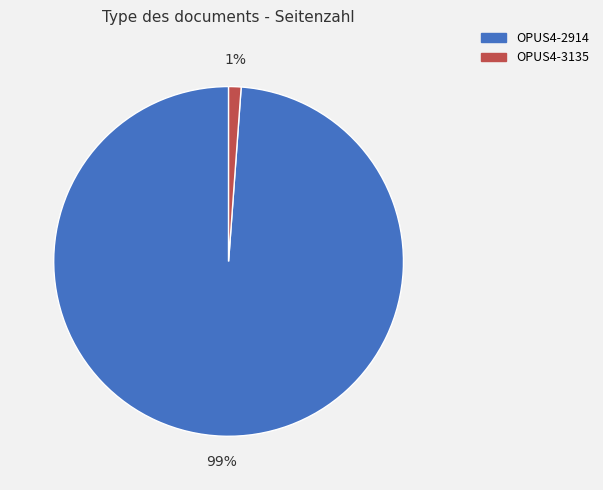

Which slice is the smallest?

OPUS4-3135